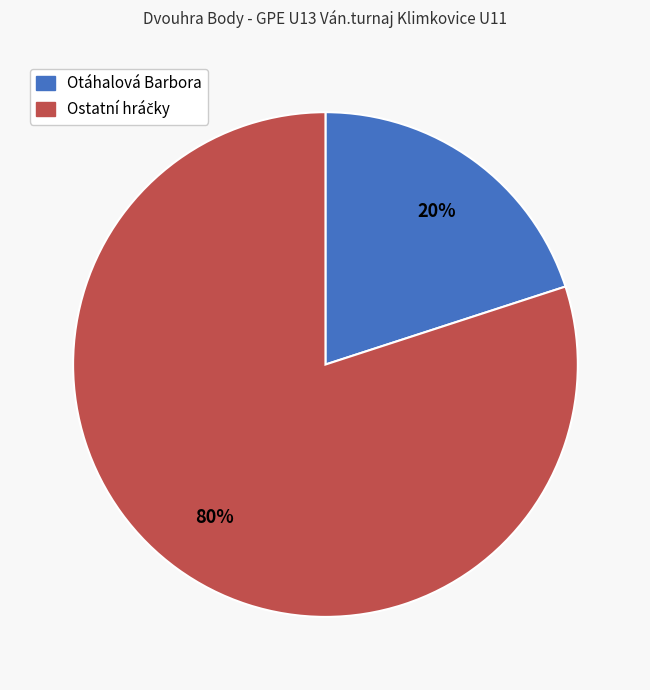

To the nearest percent, what is the difference between the largest and smallest slice percentages?

60%